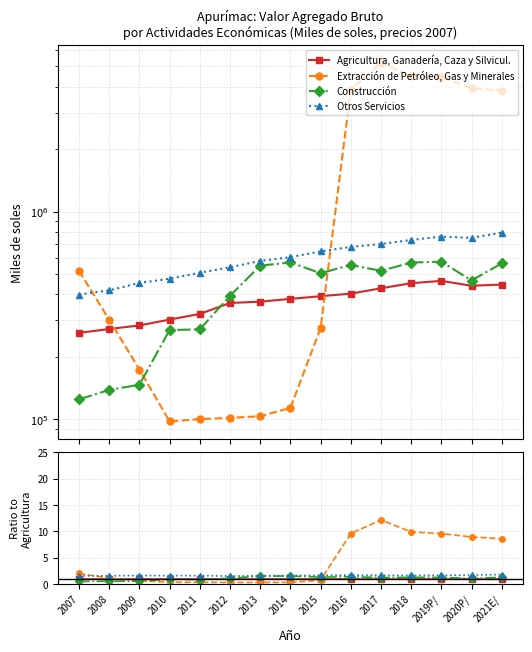

Is the value of Otros Servicios at 2014 greater than the value of Agricultura, Ganadería, Caza y Silvicul. at 2012?

Yes